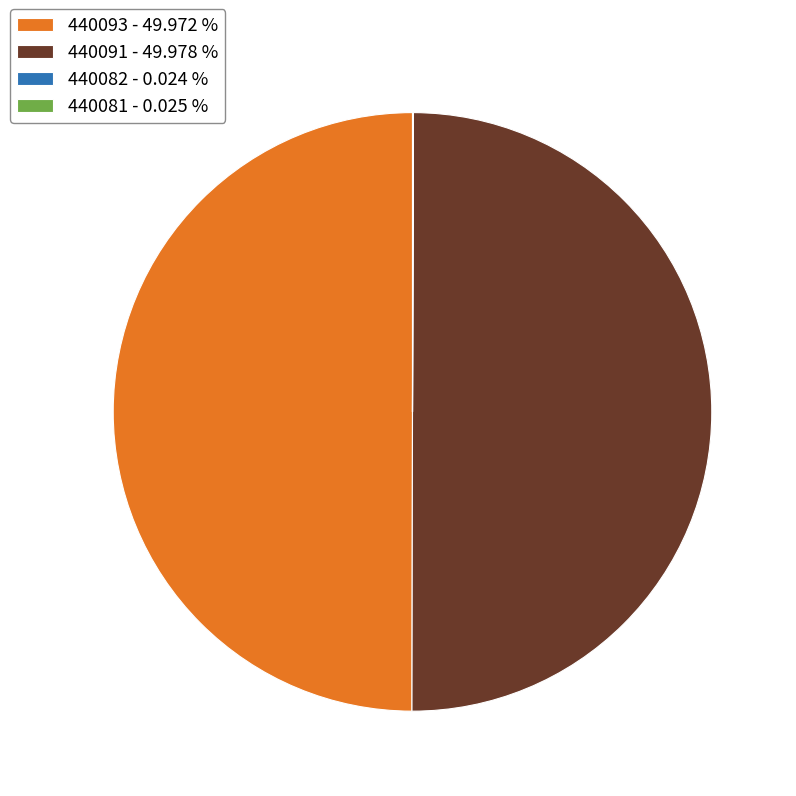

Approximately how many times larger is the value at 440093 - 49.972 % compared to 440091 - 49.978 %?

1.0